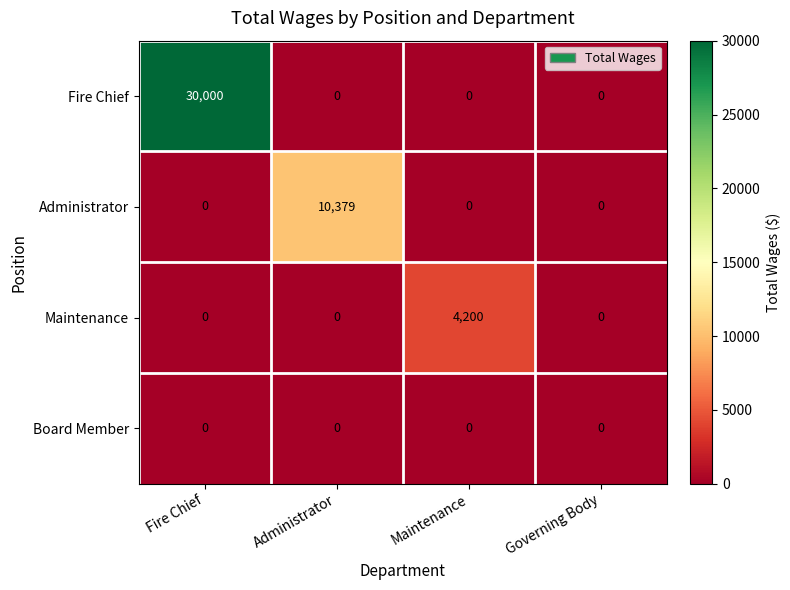

Reading left to right, what are all the values shown in this chart?

Fire Chief: Fire Chief=30000	Administrator=0	Maintenance=0	Governing Body=0
Administrator: Fire Chief=0	Administrator=10379	Maintenance=0	Governing Body=0
Maintenance: Fire Chief=0	Administrator=0	Maintenance=4200	Governing Body=0
Board Member: Fire Chief=0	Administrator=0	Maintenance=0	Governing Body=0